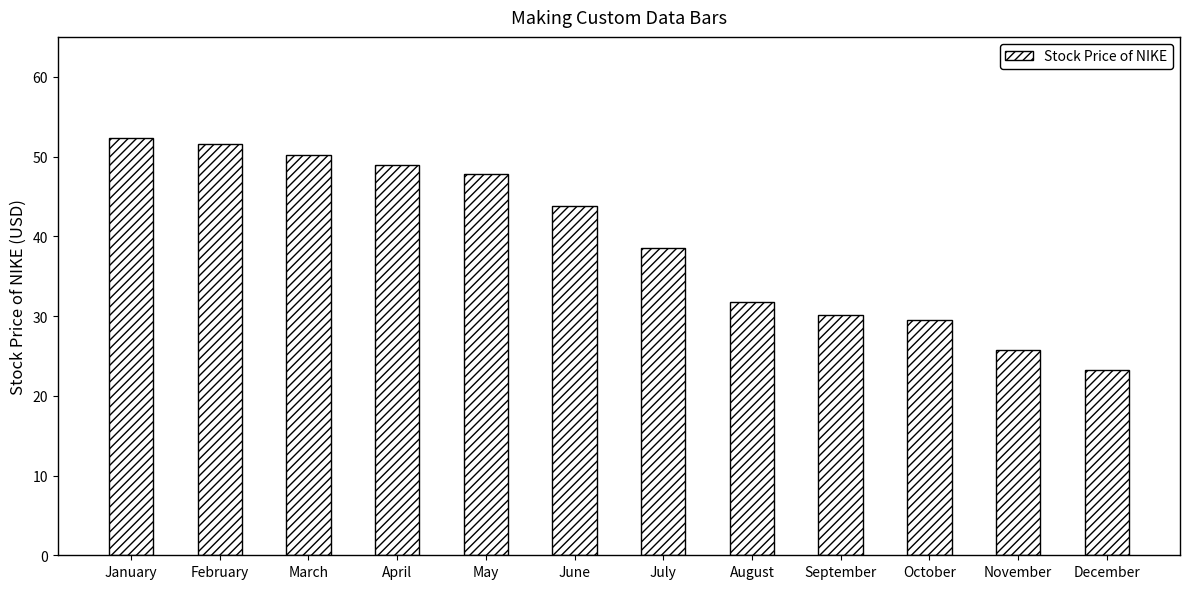

List the labels in order of value, smallest first.

December, November, October, September, August, July, June, May, April, March, February, January